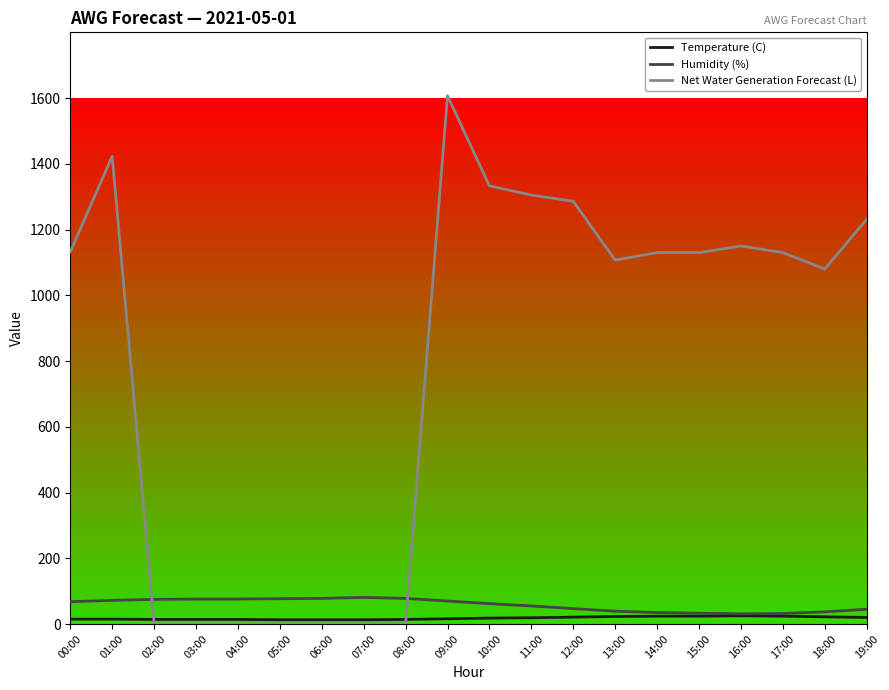

What is the difference between the maximum and minimum values in the Humidity (%) series?

50